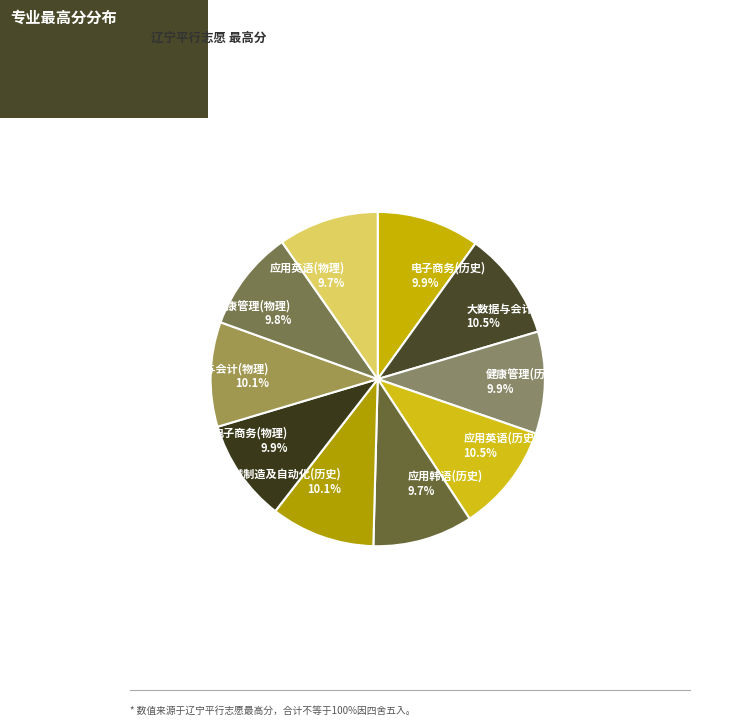

What is the ratio of the value at 应用英语(物理) 9.7% to the value at 应用英语(历史) 10.5%?

0.9